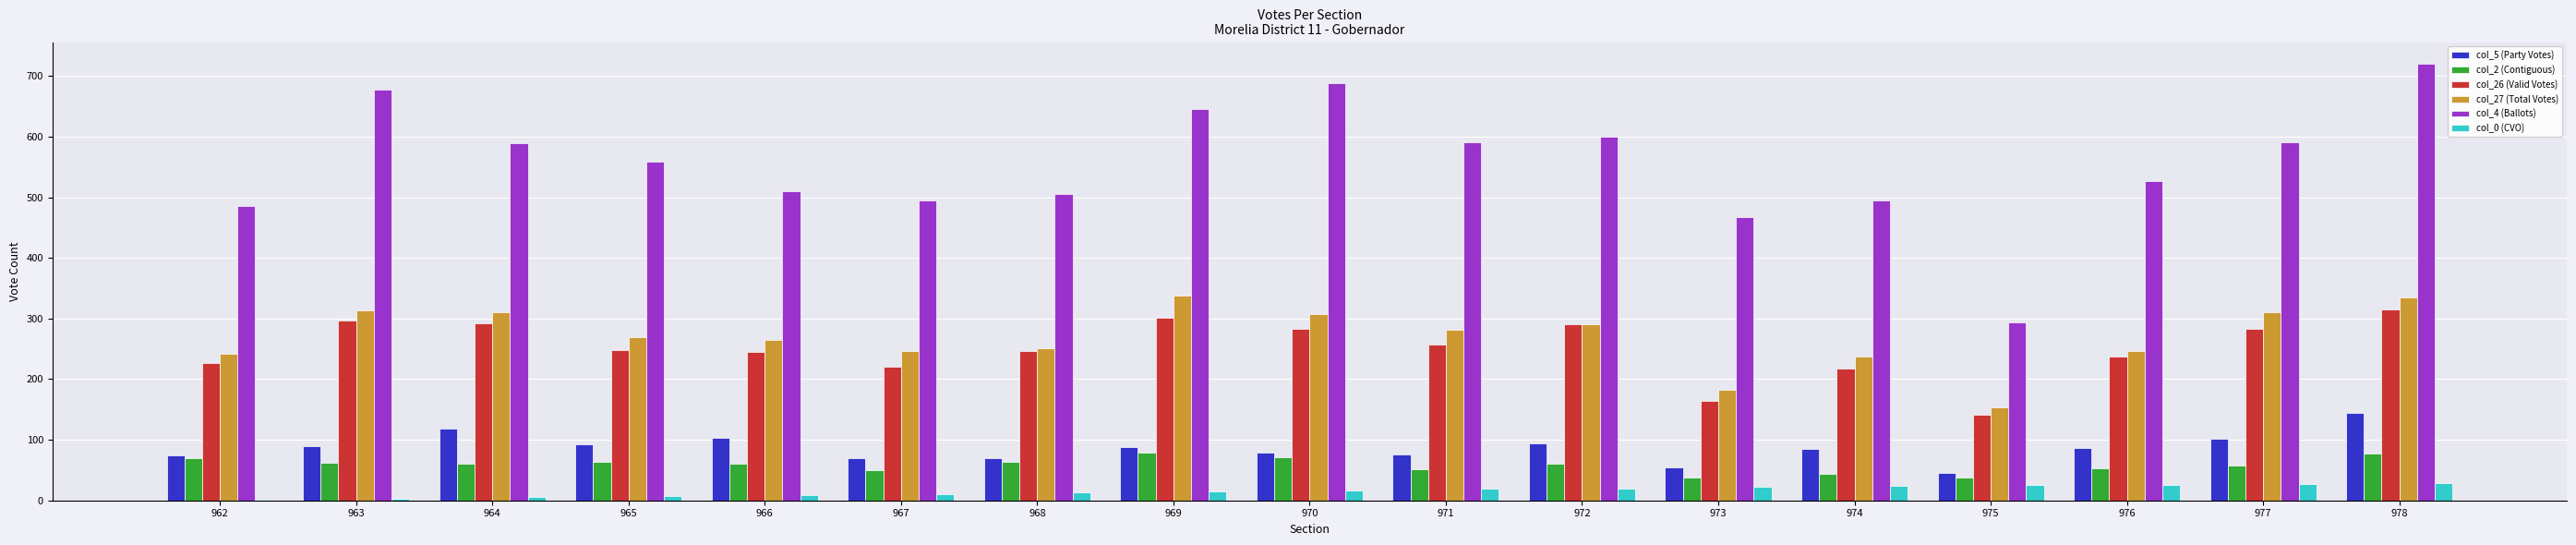

Which label corresponds to the largest value in the chart?

978